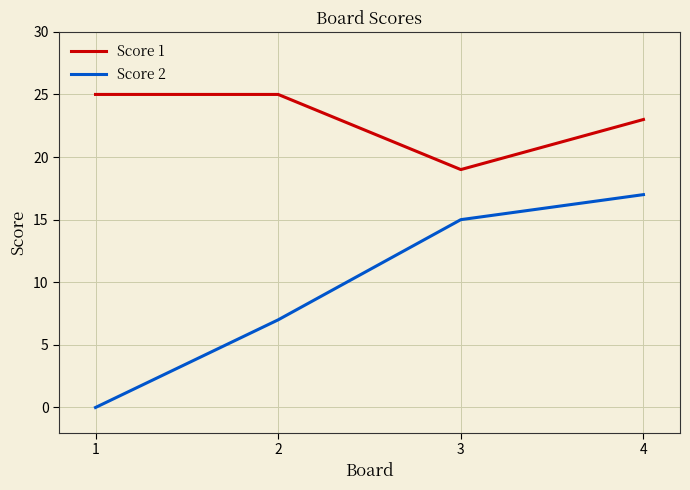

Reading right to left, what are all the values shown in this chart?

Score 1: 23	19	25	25
Score 2: 17	15	7	0